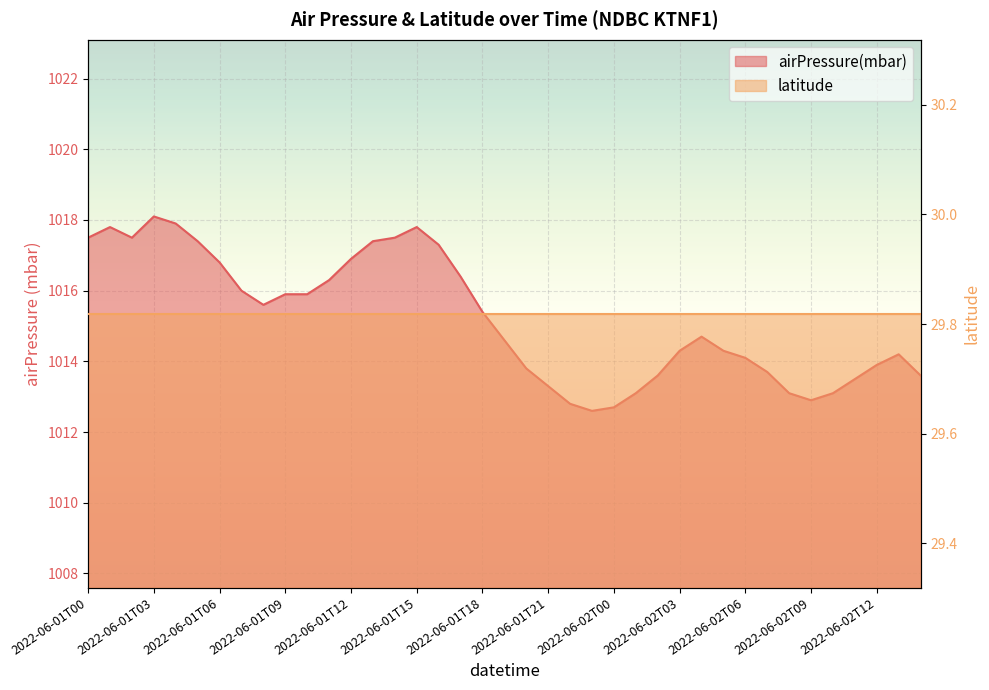

Reading right to left, transcribe all the data shown in this chart.

2022-06-02T14=1013.6	2022-06-02T13=1014.2	2022-06-02T12=1013.9	2022-06-02T11=1013.5	2022-06-02T10=1013.1	2022-06-02T09=1012.9	2022-06-02T08=1013.1	2022-06-02T07=1013.7	2022-06-02T06=1014.1	2022-06-02T05=1014.3	2022-06-02T04=1014.7	2022-06-02T03=1014.3	2022-06-02T02=1013.6	2022-06-02T01=1013.1	2022-06-02T00=1012.7	2022-06-01T23=1012.6	2022-06-01T22=1012.8	2022-06-01T21=1013.3	2022-06-01T20=1013.8	2022-06-01T19=1014.6	2022-06-01T18=1015.4	2022-06-01T17=1016.4	2022-06-01T16=1017.3	2022-06-01T15=1017.8	2022-06-01T14=1017.5	2022-06-01T13=1017.4	2022-06-01T12=1016.9	2022-06-01T11=1016.3	2022-06-01T10=1015.9	2022-06-01T09=1015.9	2022-06-01T08=1015.6	2022-06-01T07=1016.0	2022-06-01T06=1016.8	2022-06-01T05=1017.4	2022-06-01T04=1017.9	2022-06-01T03=1018.1	2022-06-01T02=1017.5	2022-06-01T01=1017.8	2022-06-01T00=1017.5